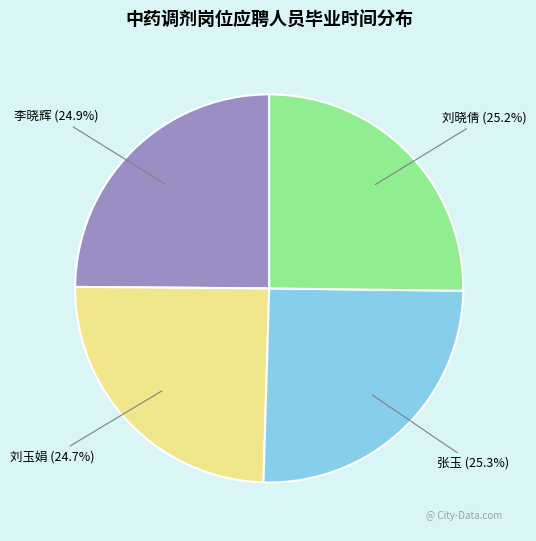

How many segments does this pie chart have?

4